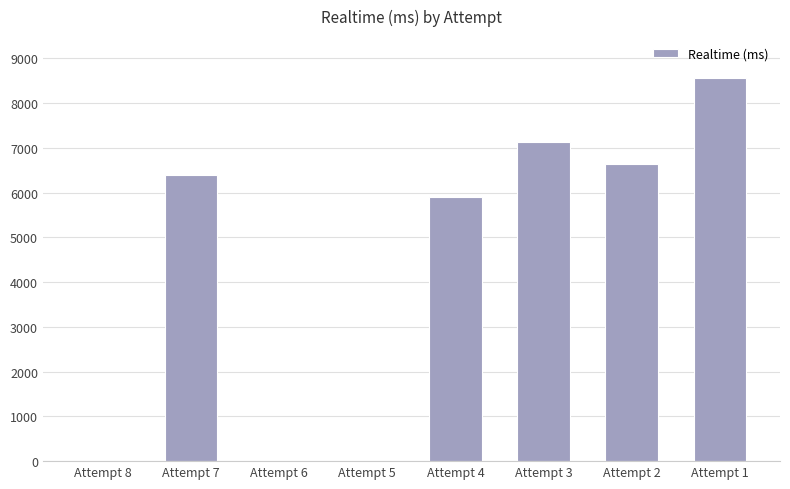

What is the change in value from Attempt 5 to Attempt 4?

+5896